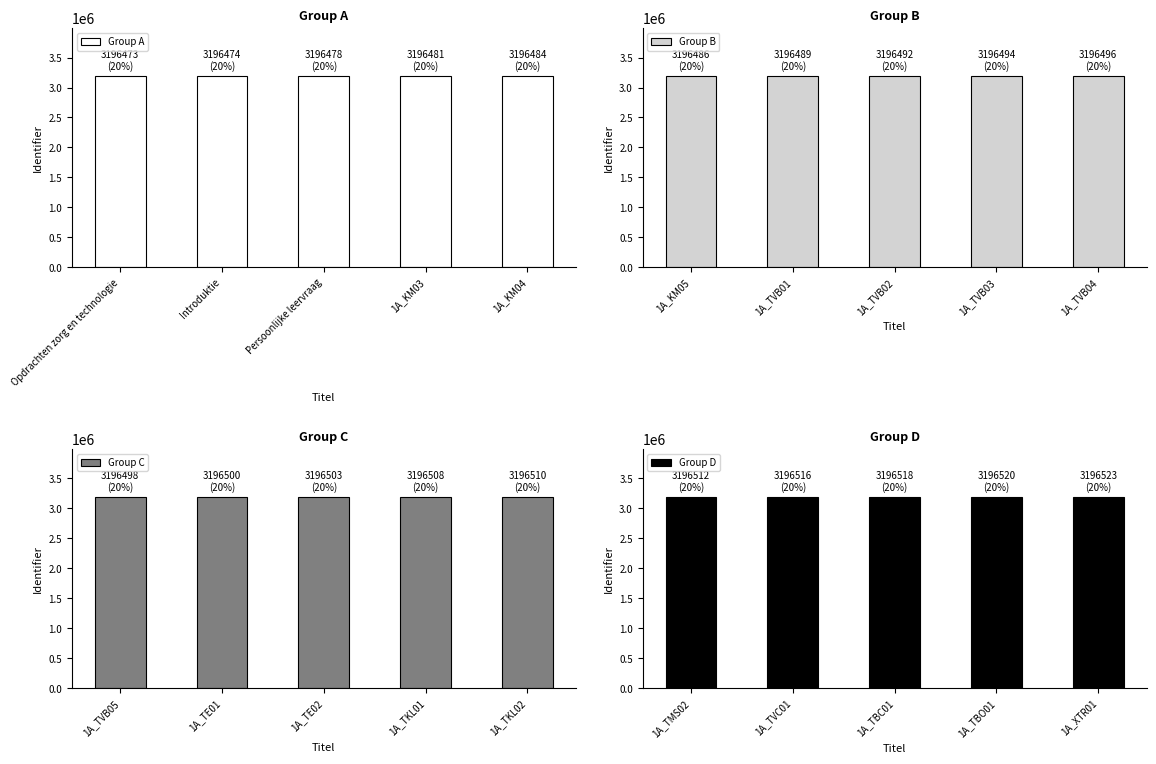

How many data points does each series have?

5